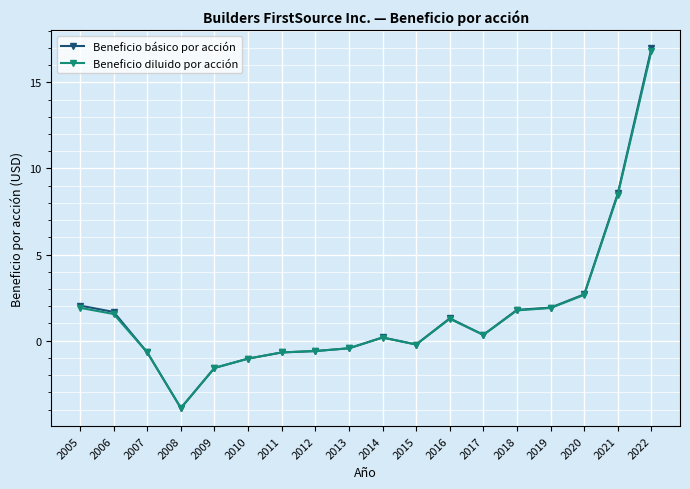

True or false: Beneficio básico por acción has more than 1 points higher than both neighbors.

True